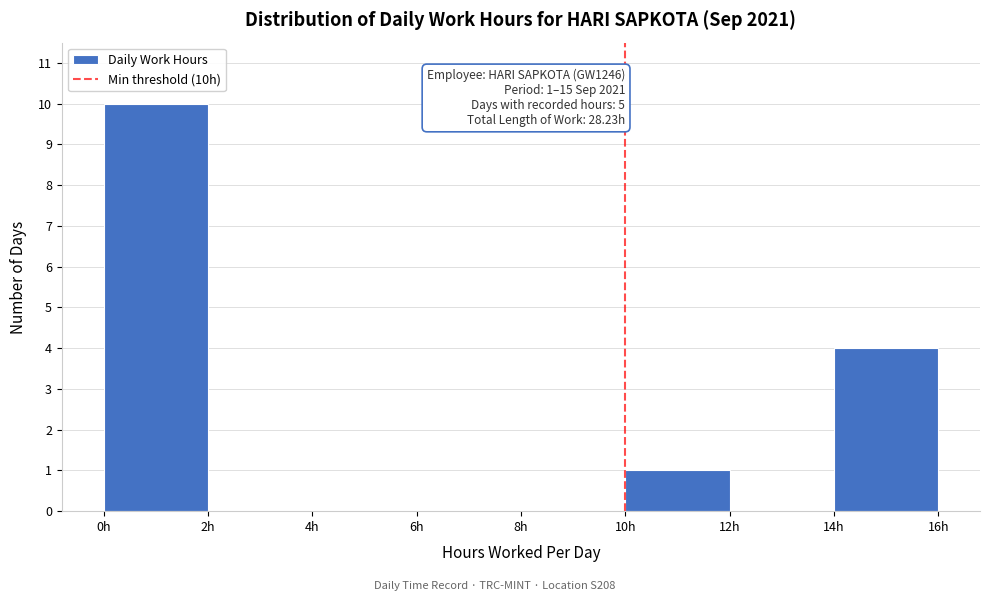

Which range on the x-axis has the tallest bar?

0 to 2